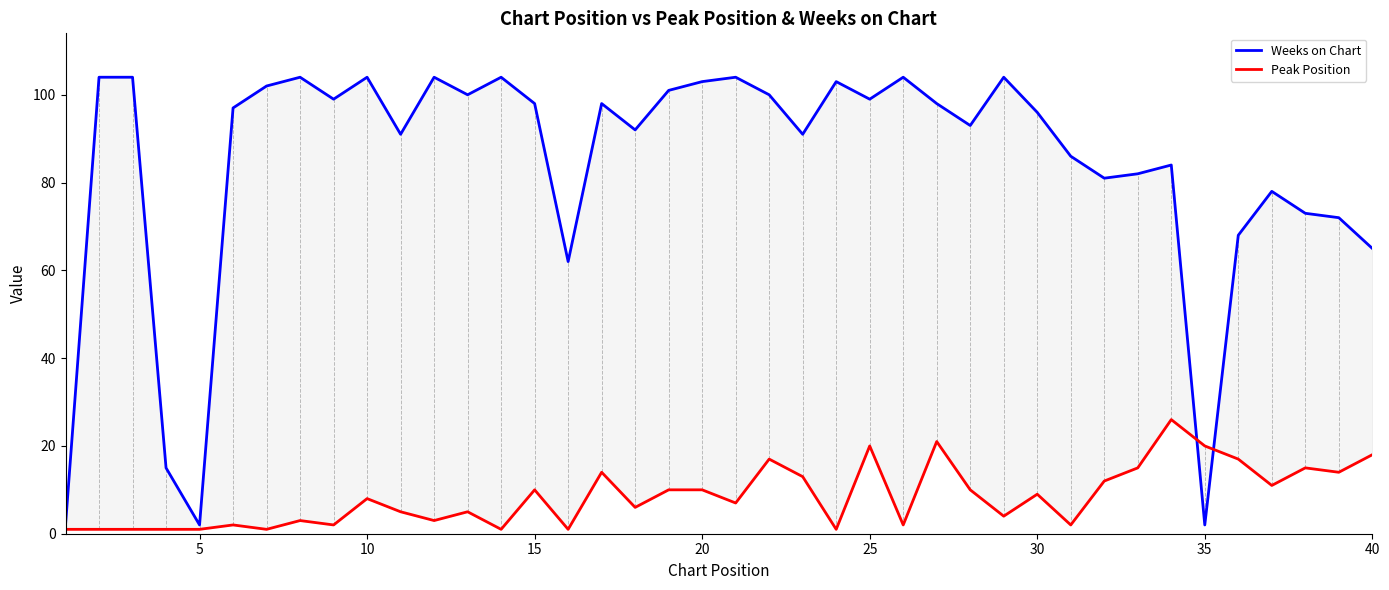

Which series ends up on top after the final intersection of Weeks on Chart and Peak Position?

Weeks on Chart